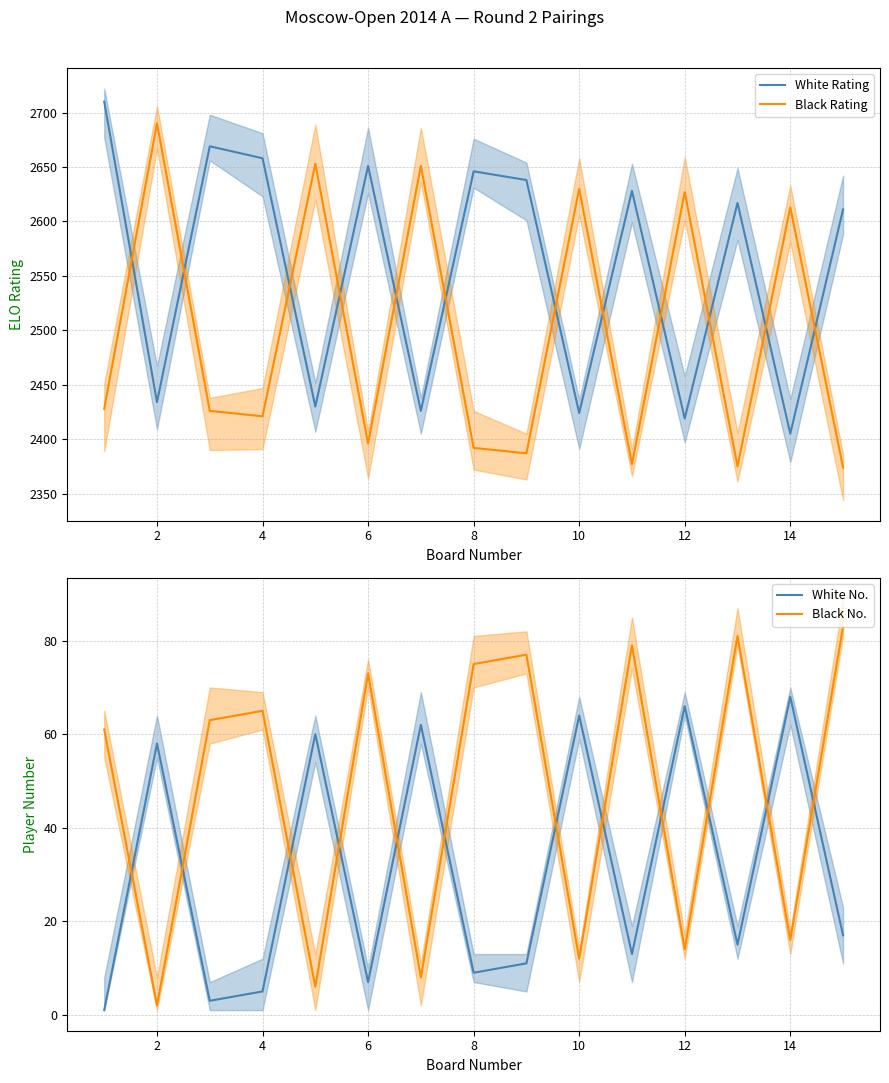

What is the maximum value for Black Rating?

2690